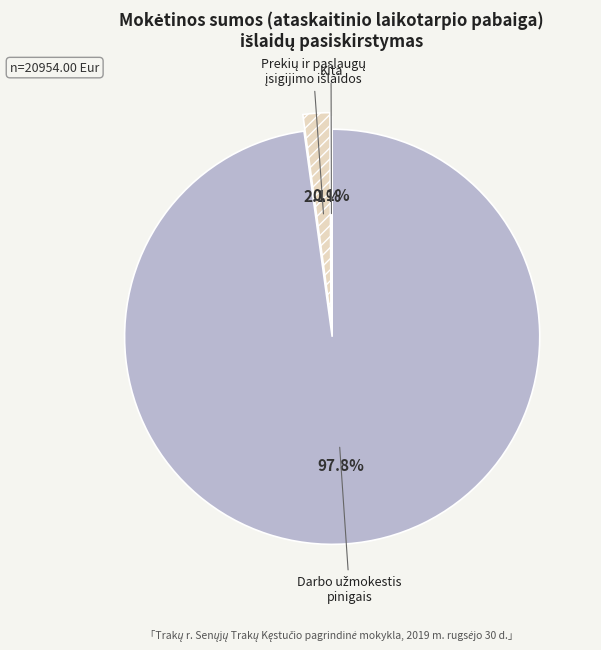

Does Darbo užmokestis pinigais account for over 50% of the chart?

Yes